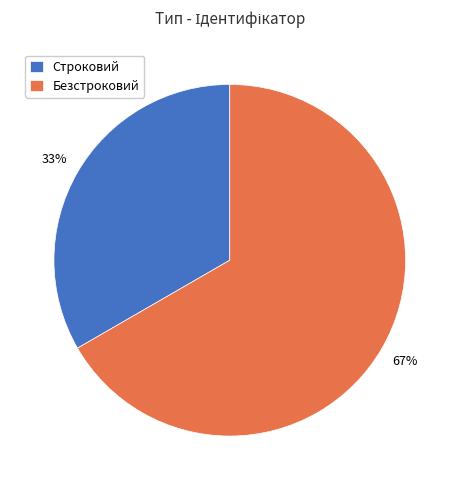

How many segments does this pie chart have?

2